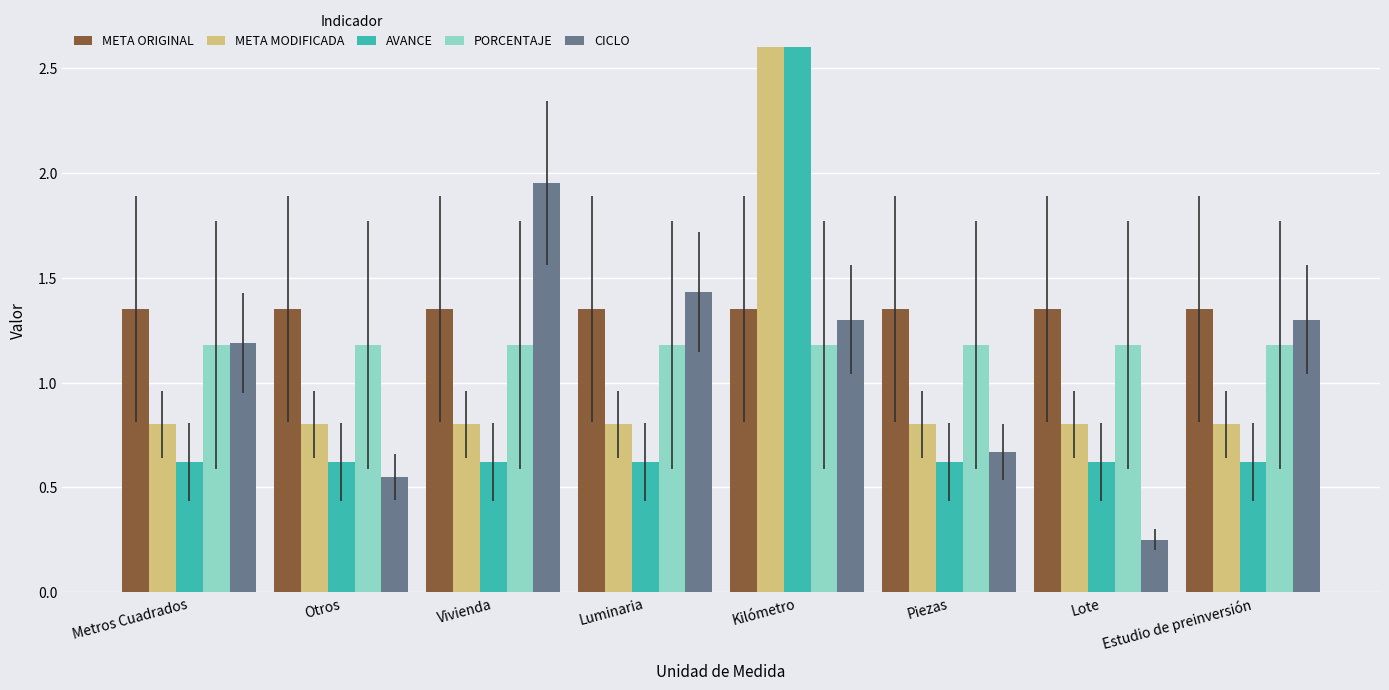

Reading right to left, list all the values displayed in this chart.

META ORIGINAL: Estudio de preinversión=1.4	Lote=1.4	Piezas=1.4	Kilómetro=1.4	Luminaria=1.4	Vivienda=1.4	Otros=1.4	Metros Cuadrados=1.4
META MODIFICADA: Estudio de preinversión=0.8	Lote=0.8	Piezas=0.8	Kilómetro=81.6	Luminaria=0.8	Vivienda=0.8	Otros=0.8	Metros Cuadrados=0.8
AVANCE: Estudio de preinversión=0.6	Lote=0.6	Piezas=0.6	Kilómetro=63.2	Luminaria=0.6	Vivienda=0.6	Otros=0.6	Metros Cuadrados=0.6
PORCENTAJE: Estudio de preinversión=1.2	Lote=1.2	Piezas=1.2	Kilómetro=1.2	Luminaria=1.2	Vivienda=1.2	Otros=1.2	Metros Cuadrados=1.2
CICLO: Estudio de preinversión=1.3	Lote=0.2	Piezas=0.7	Kilómetro=1.3	Luminaria=1.4	Vivienda=1.9	Otros=0.6	Metros Cuadrados=1.2